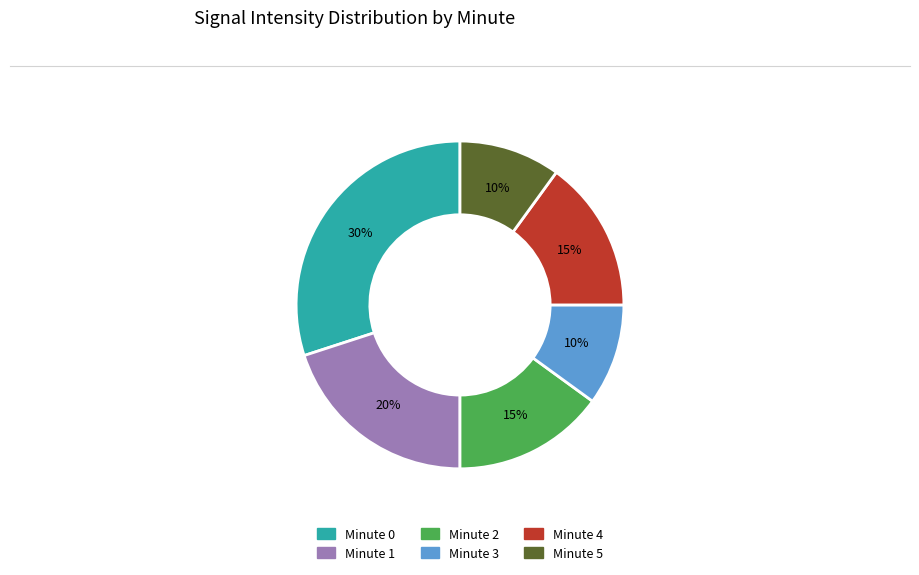

The Minute 0 slice represents 16% of the pie. True or false?

False